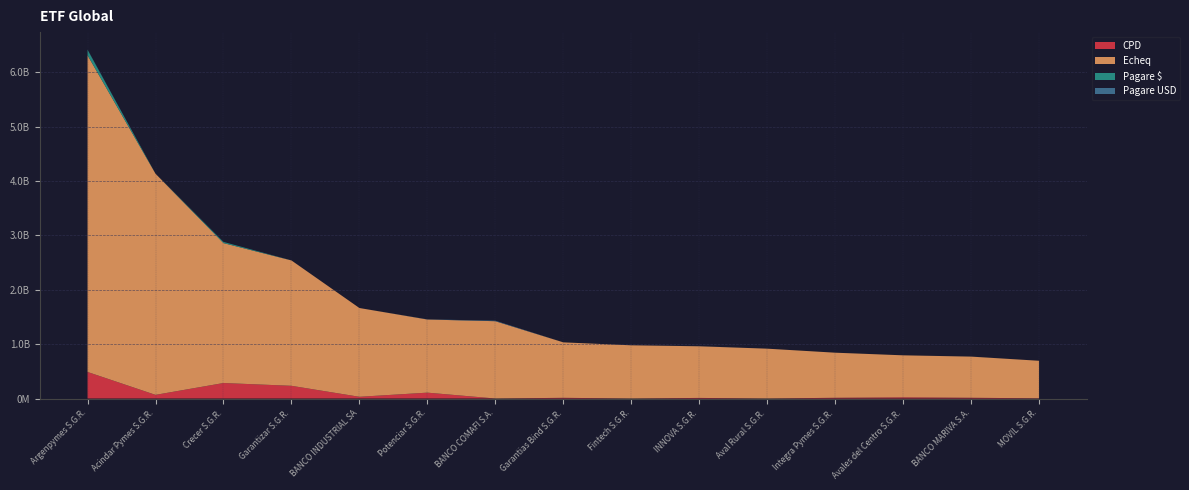

Reading left to right, list all the values displayed in this chart.

CPD: 488407729.5	67023755.1	284919059.2	233830883.0	31560737.9	107804994.5	0.0	12846311.2	0.0	10836305.3	0.0	13500000.0	21606072.2	13801833.3	3476539.2
Echeq: 5825931876.9	4068180074.0	2574102001.0	2306050889.7	1633126323.2	1345414952.4	1422177131.8	1020141409.6	978704818.2	949979762.0	916794483.7	829347811.6	772847906.4	757083265.8	690726450.5
Pagare $: 100000000.0	0.0	21500000.0	0.0	0.0	0.0	0.0	0.0	0.0	0.0	0.0	0.0	0.0	0.0	0.0
Pagare USD: 4739132.0	557000.0	275000.0	911417.0	0.0	2905285.0	9095000.0	90000.0	70600.0	1000000.0	165000.0	162000.0	60000.0	700000.0	0.0